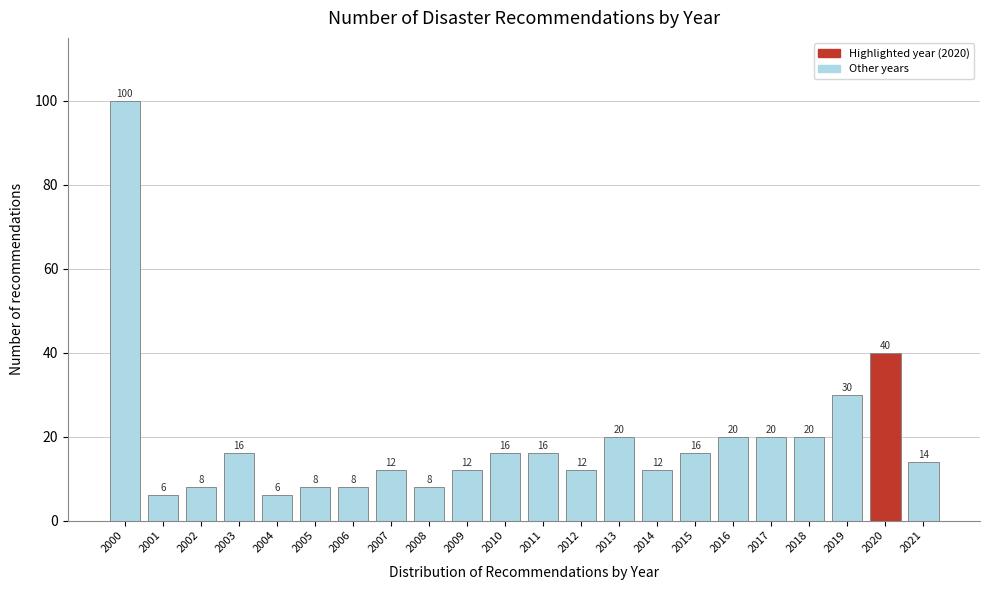

Reading left to right, transcribe all the data shown in this chart.

2000=100	2001=6	2002=8	2003=16	2004=6	2005=8	2006=8	2007=12	2008=8	2009=12	2010=16	2011=16	2012=12	2013=20	2014=12	2015=16	2016=20	2017=20	2018=20	2019=30	2020=40	2021=14